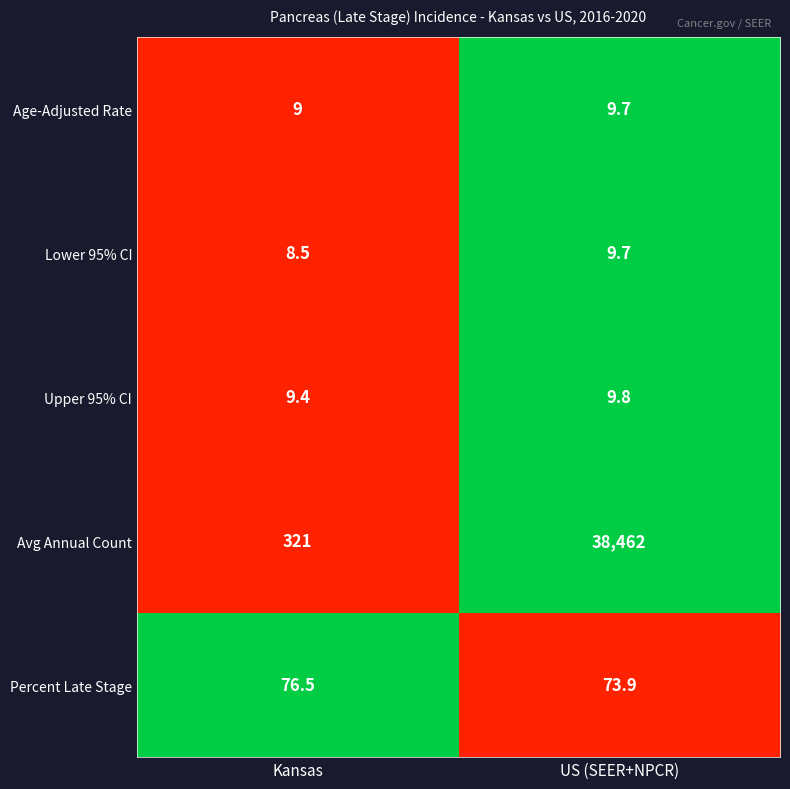

What is the difference between the highest and lowest values at US (SEER+NPCR)?

38452.3